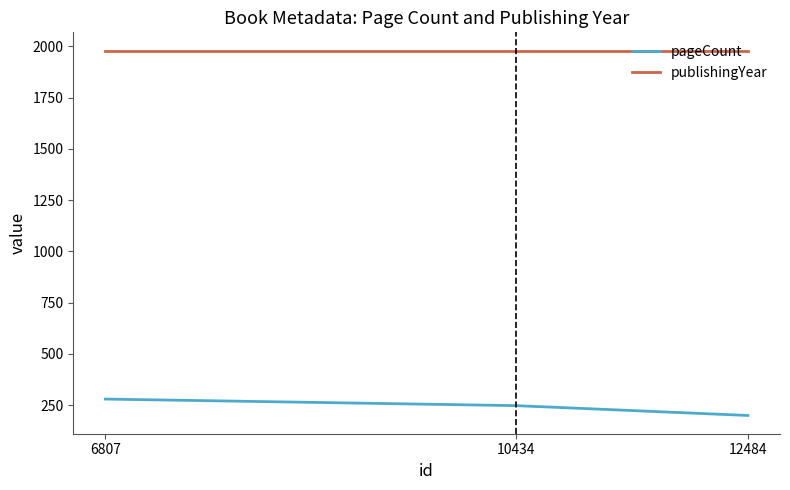

Which series has the widest spread of values?

pageCount